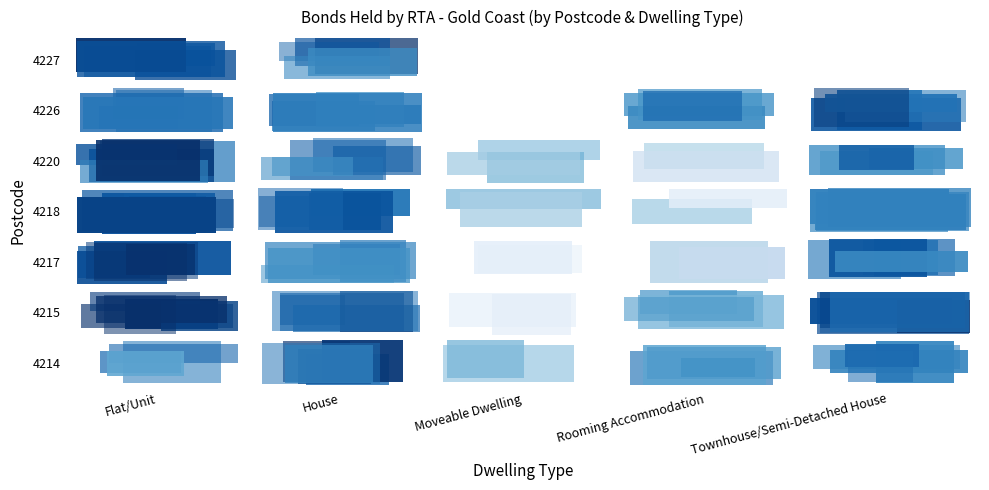

List the series in order of their peak value, lowest first.

Moveable Dwelling, Rooming Accommodation, Townhouse/Semi-Detached House, House, Flat/Unit